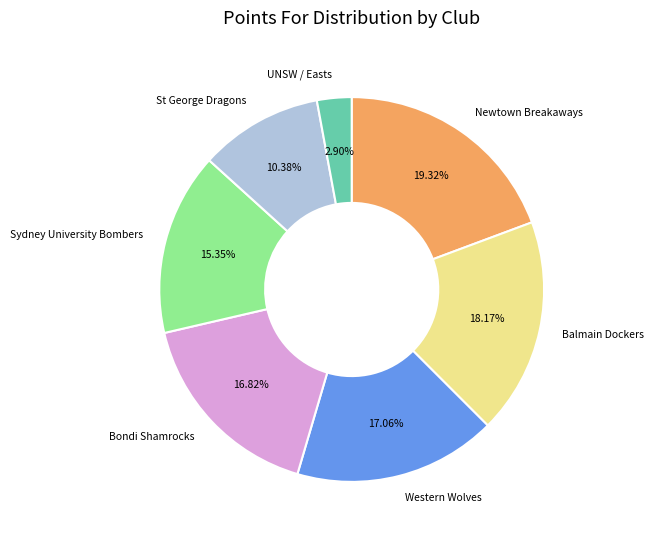

What is the smallest slice in the pie chart?

UNSW / Easts